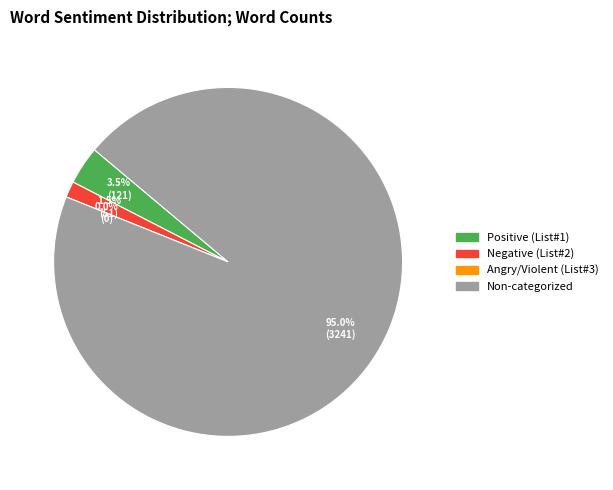

Does Non-categorized Words account for over 50% of the chart?

Yes